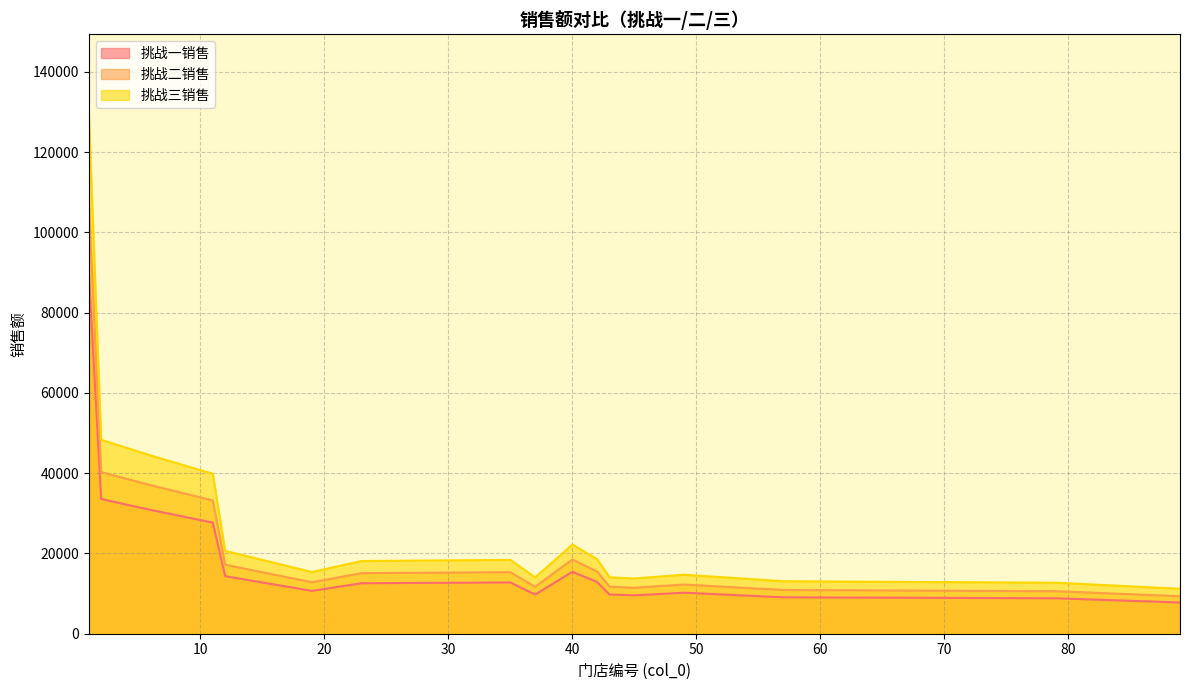

What is the minimum value shown in the chart?

7782.7